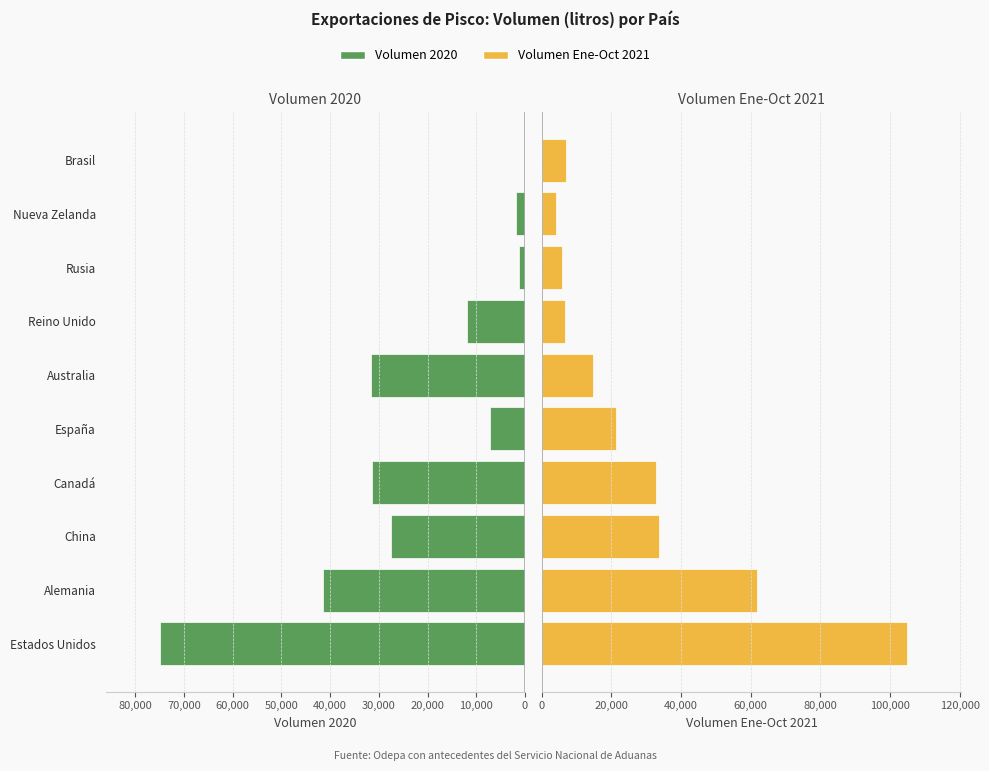

Reading left to right, list all the values displayed in this chart.

Volumen 2020: 74833	41466	27402	31443	7098	31677	11880	1260	1774	17
Volumen Ene-Oct 2021: 104720	61769	33589	32770	21227	14783	6570	5815	4118	6960